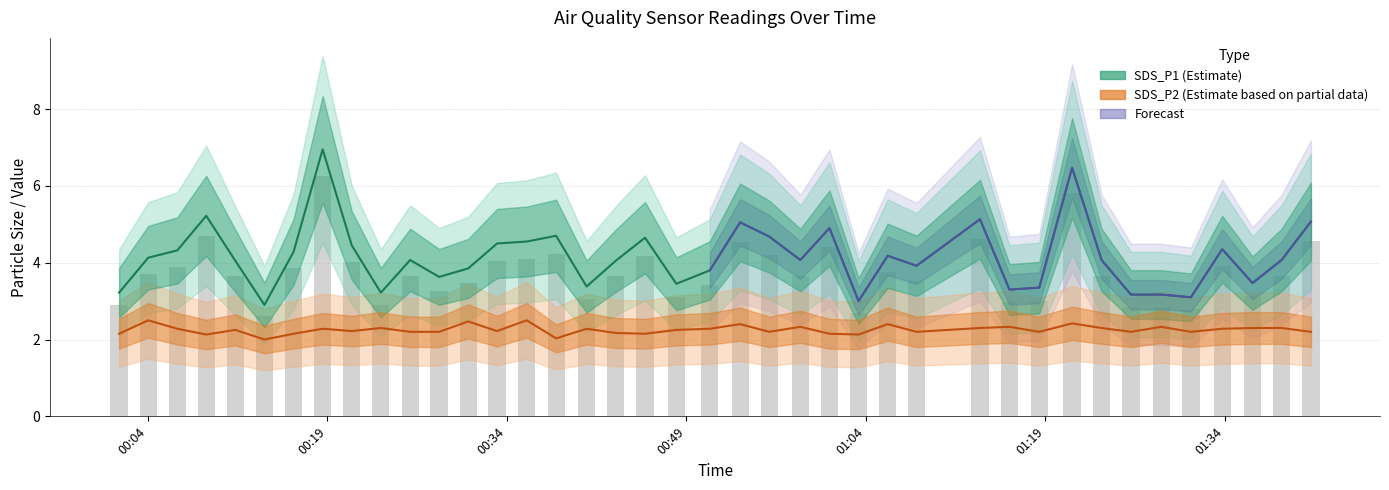

The SDS_P1 series shows 1.9 at 2022/08/29 00:35:39. True or false?

False